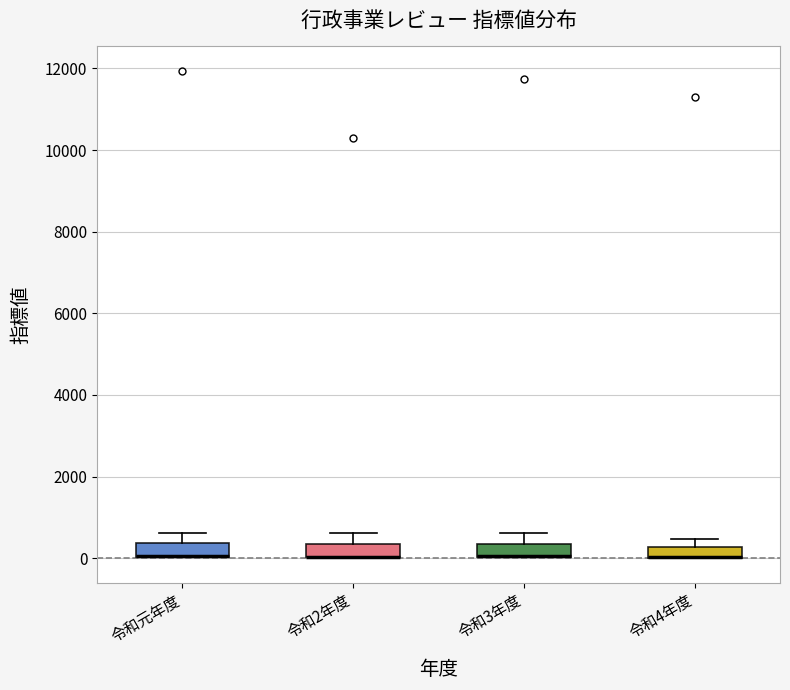

Where is the lower edge of the box for 令和元年度 on the y-axis? The values are not printed on the chart, so give them approximately, as read against the axis.

0